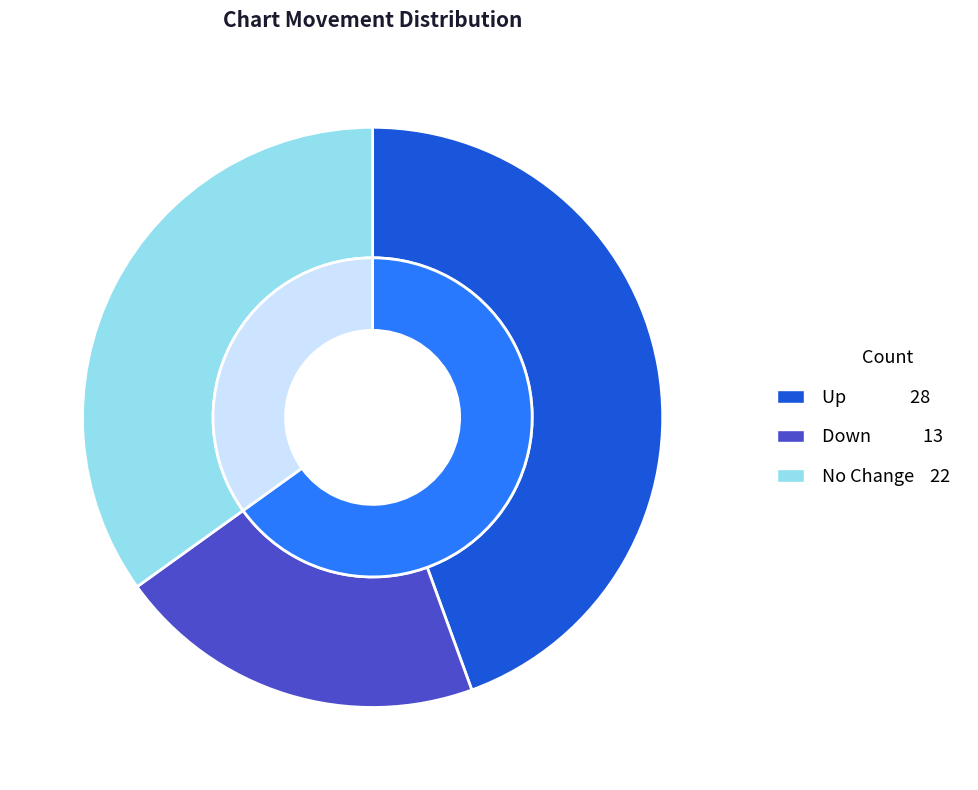

True or false: up accounts for 35% of the total.

False